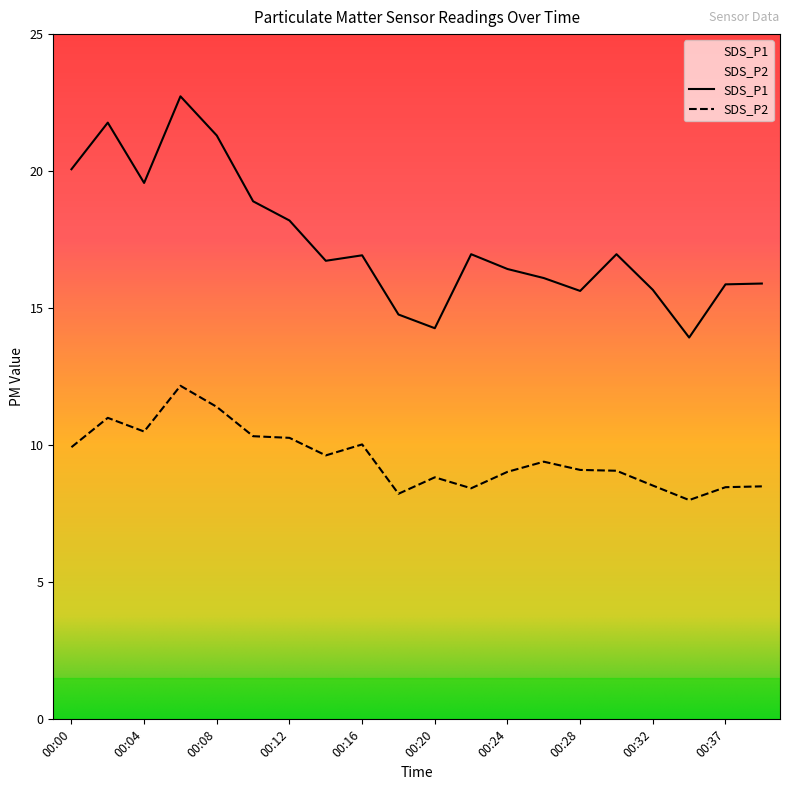

Which series has the widest spread of values?

SDS_P1